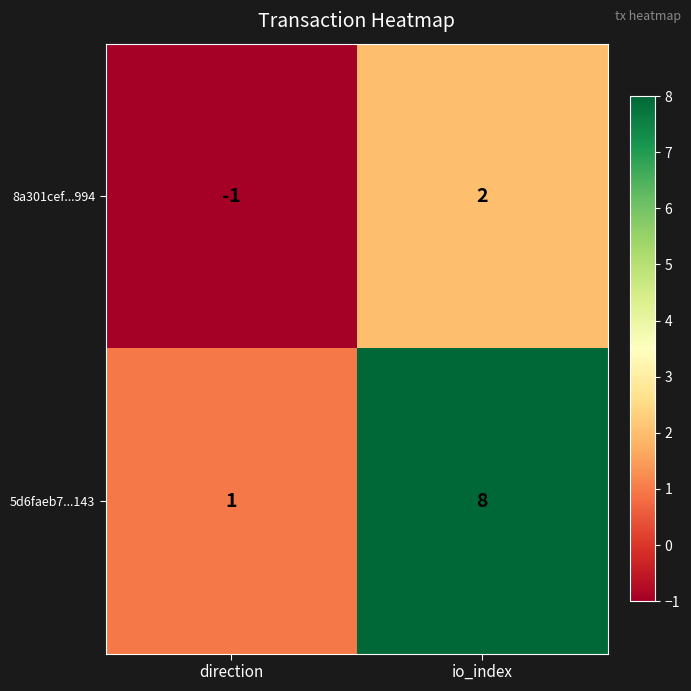

The value of 5d6faeb7...143 at io_index is 8. True or false?

True